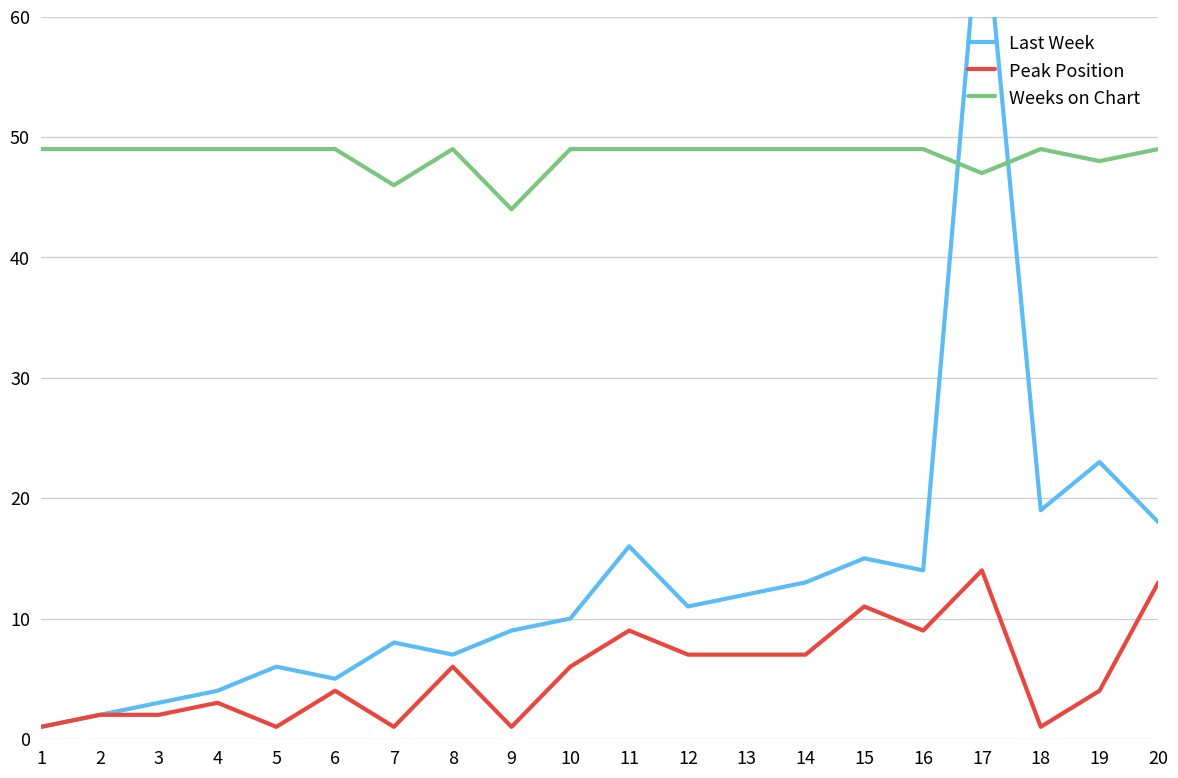

What is the minimum value for Weeks on Chart?

44